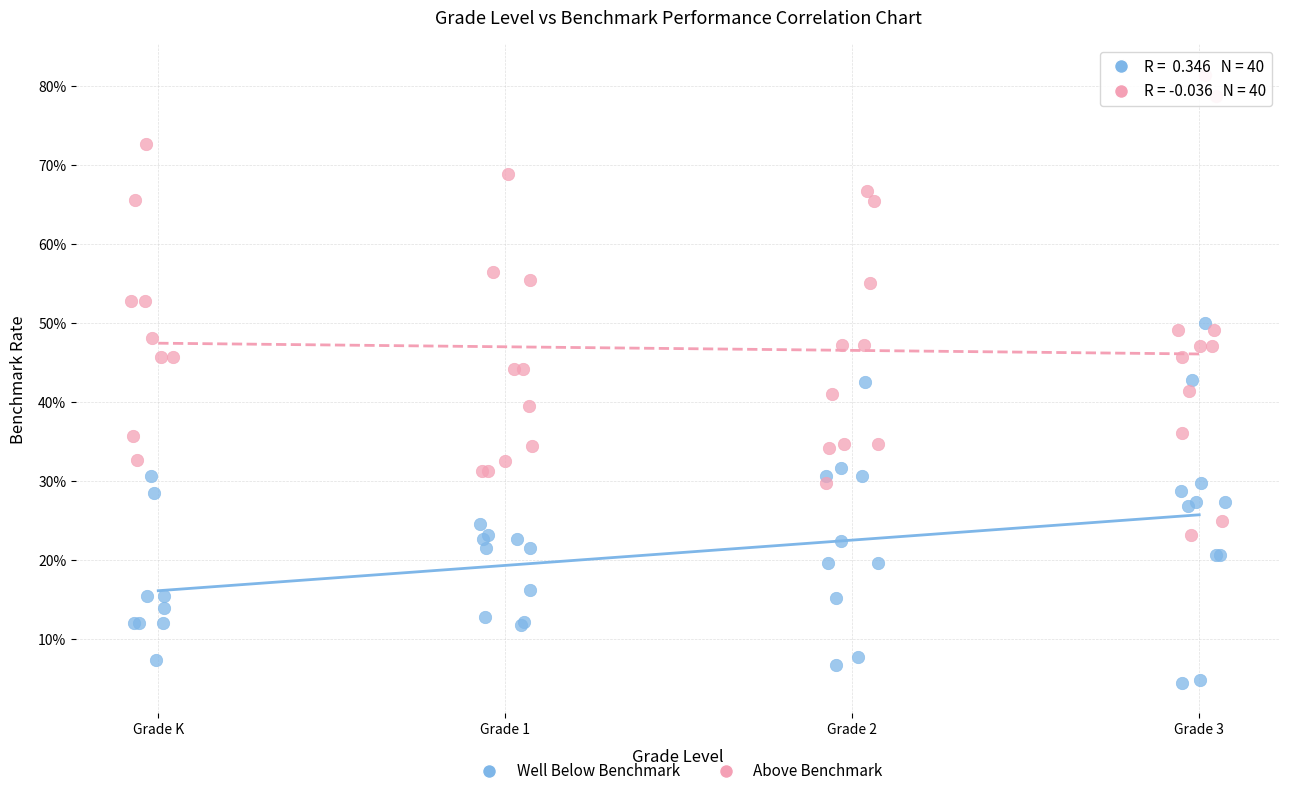

What are all the series names shown in the legend?

Well Below Benchmark, Above Benchmark